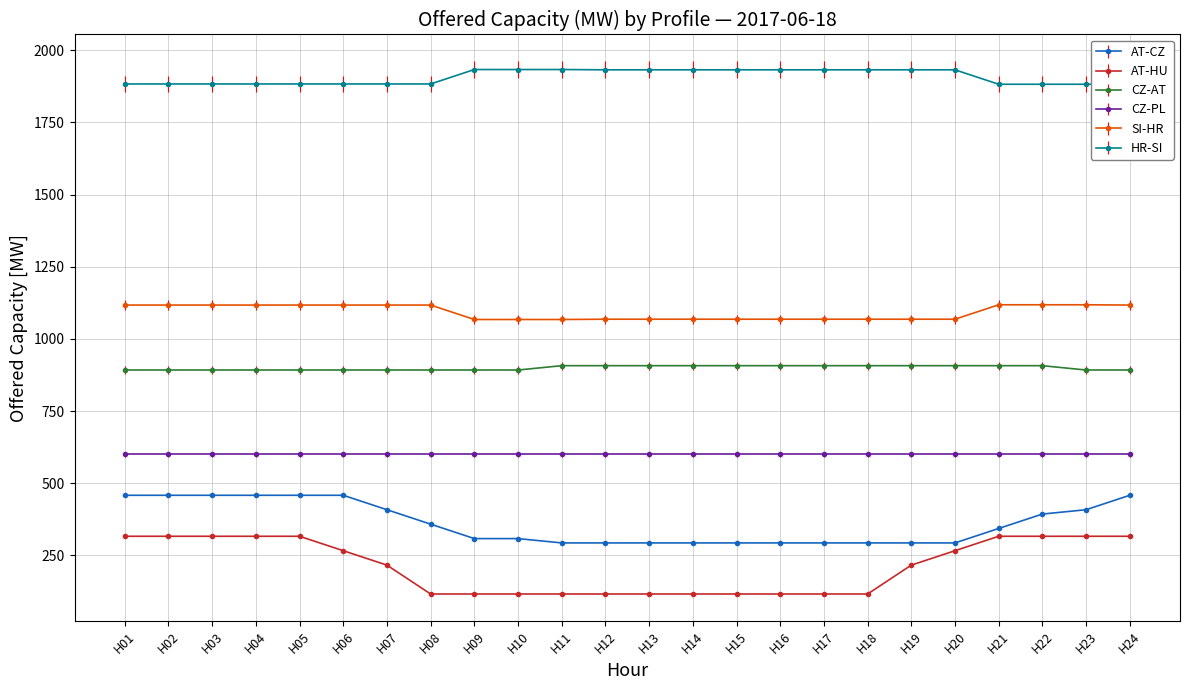

What is the smallest value displayed?

116